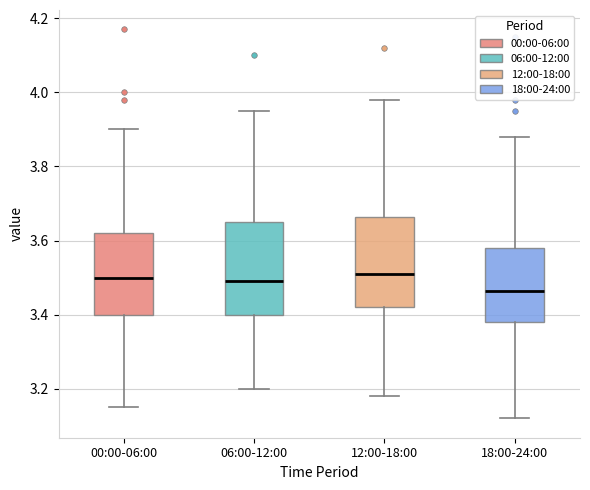

Where does the median line of the box for 00:00-06:00 sit on the y-axis? The values are not printed on the chart, so give them approximately, as read against the axis.

3.50